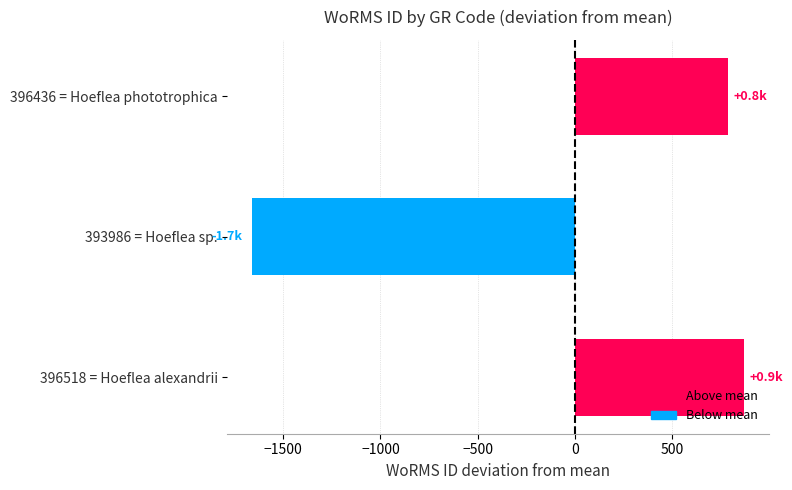

What is the maximum value shown in the chart?

871.3